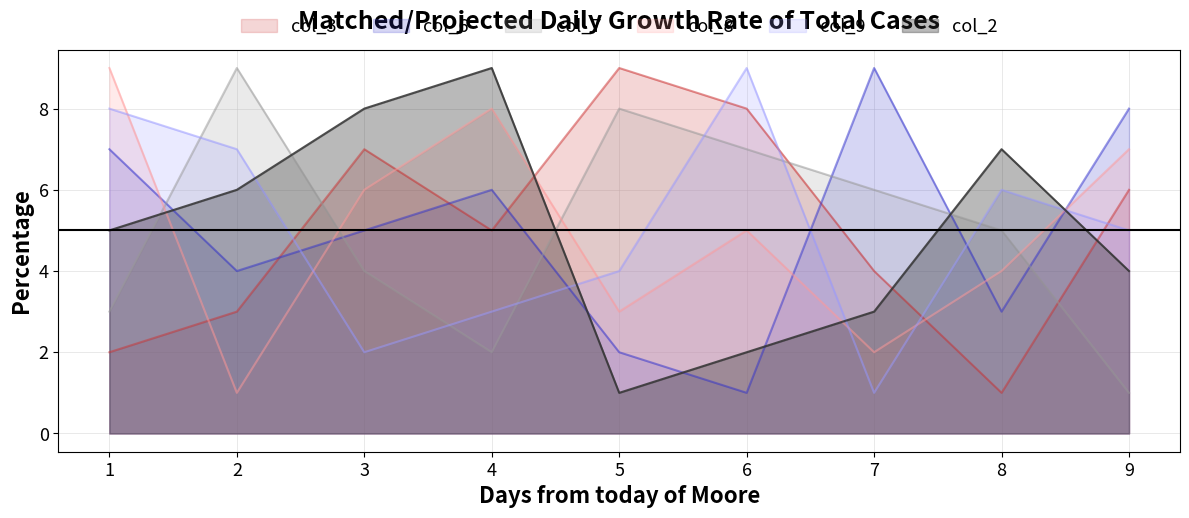

What is the total value across all series at 9?

31